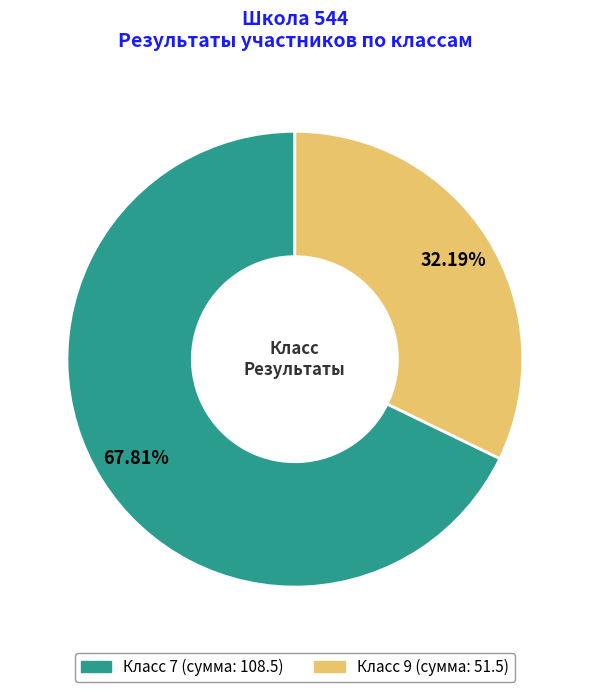

Does any single category account for the majority?

Yes